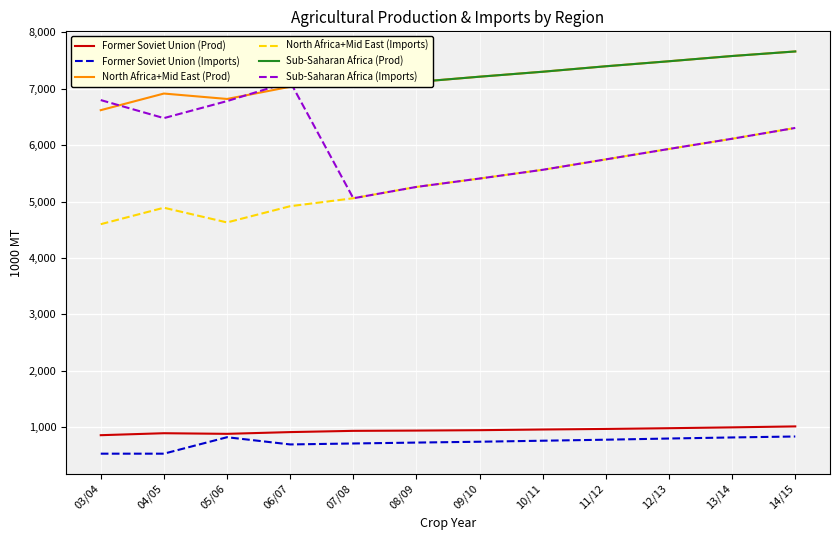

Reading left to right, list all the values displayed in this chart.

Former Soviet Union (Prod): 03/04=854	04/05=889	05/06=878	06/07=909	07/08=931	08/09=936	09/10=943	10/11=955	11/12=965	12/13=978	13/14=993	14/15=1010
Former Soviet Union (Imports): 03/04=526	04/05=526	05/06=818	06/07=690	07/08=707	08/09=723	09/10=738	10/11=756	11/12=774	12/13=795	13/14=814	14/15=831
North Africa+Mid East (Prod): 03/04=6621	04/05=6916	05/06=6820	06/07=7036	07/08=7045	08/09=7121	09/10=7215	10/11=7303	11/12=7400	12/13=7489	13/14=7582	14/15=7663
North Africa+Mid East (Imports): 03/04=4598	04/05=4890	05/06=4629	06/07=4917	07/08=5058	08/09=5259	09/10=5408	10/11=5563	11/12=5748	12/13=5933	13/14=6114	14/15=6306
Sub-Saharan Africa (Prod): 03/04=7366	04/05=7281	05/06=7431	06/07=7507	07/08=7045	08/09=7121	09/10=7215	10/11=7303	11/12=7400	12/13=7489	13/14=7582	14/15=7663
Sub-Saharan Africa (Imports): 03/04=6800	04/05=6480	05/06=6782	06/07=7125	07/08=5058	08/09=5259	09/10=5408	10/11=5563	11/12=5748	12/13=5933	13/14=6114	14/15=6306